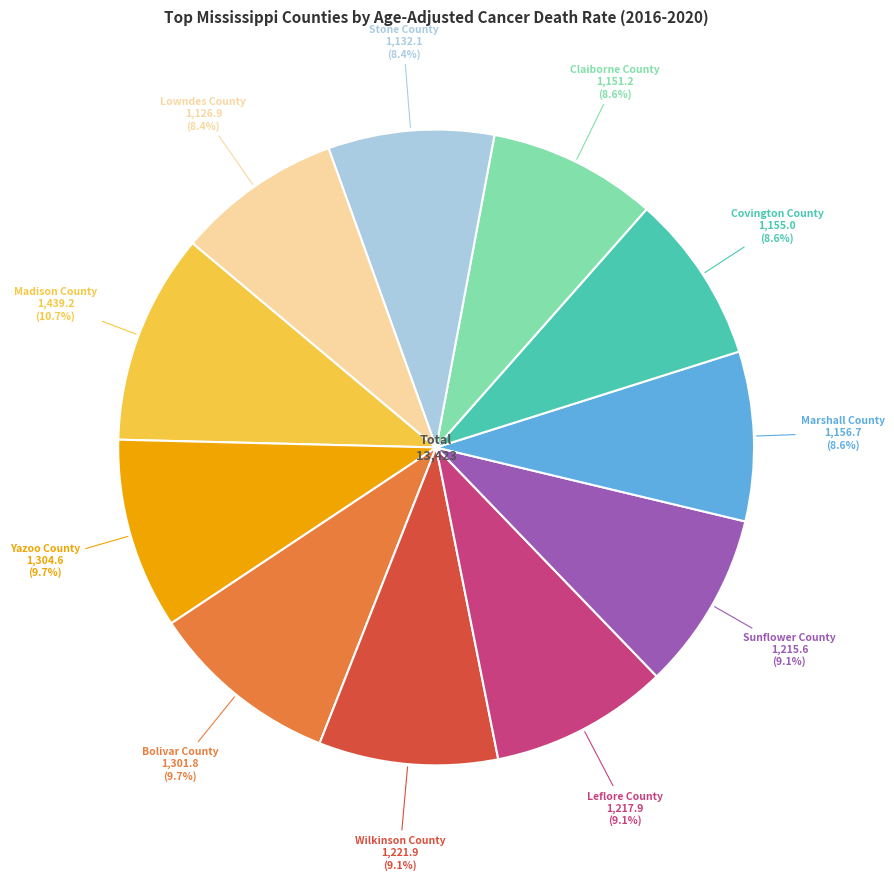

To the nearest percent, what is the difference between the Lowndes County and Leflore County slice percentages?

1%